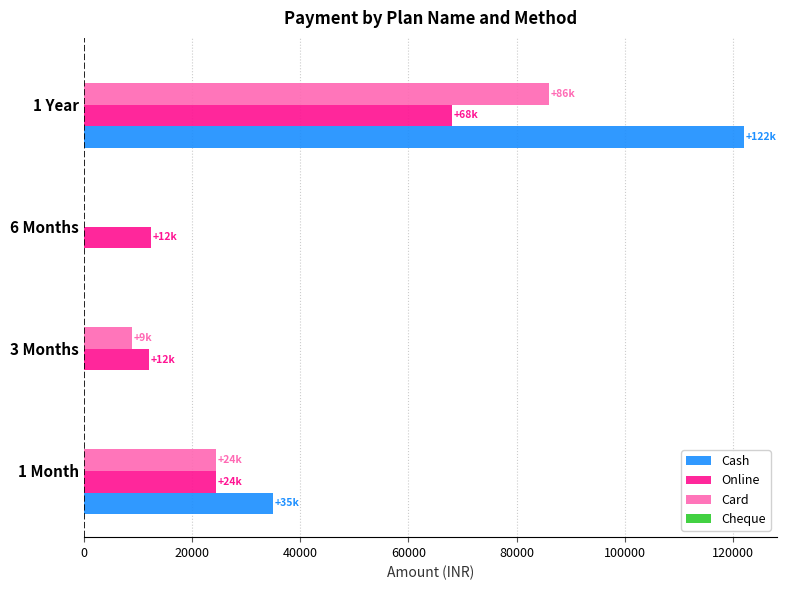

Which category has the highest value in the Cash series?

1 Year